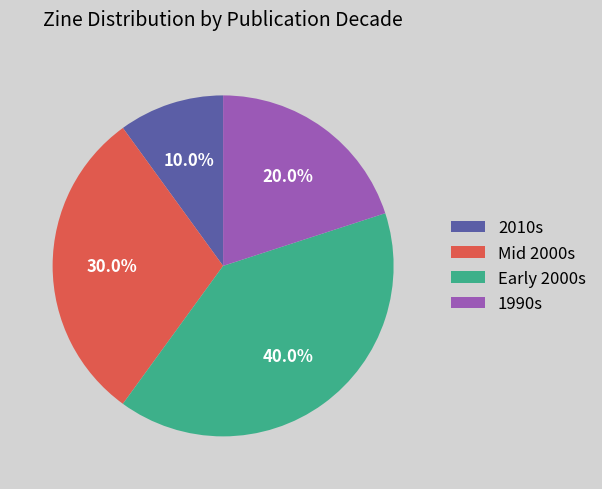

Approximately how many times larger is the value at Early 2000s compared to 1990s?

2.0